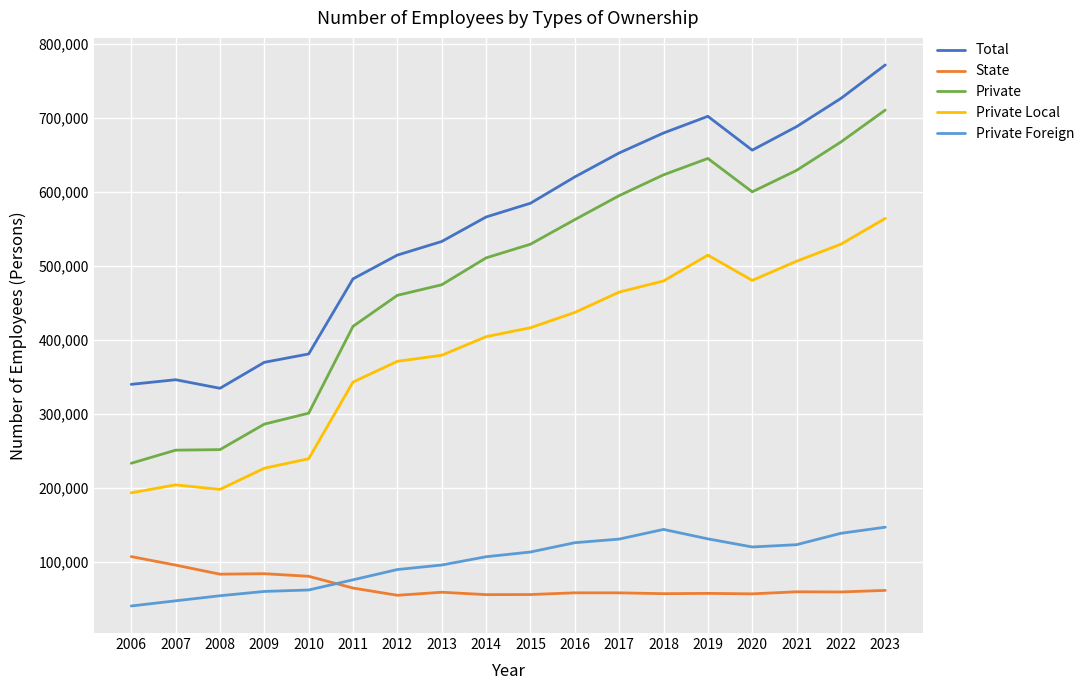

The value of Private Local at 2023 is 978631. True or false?

False